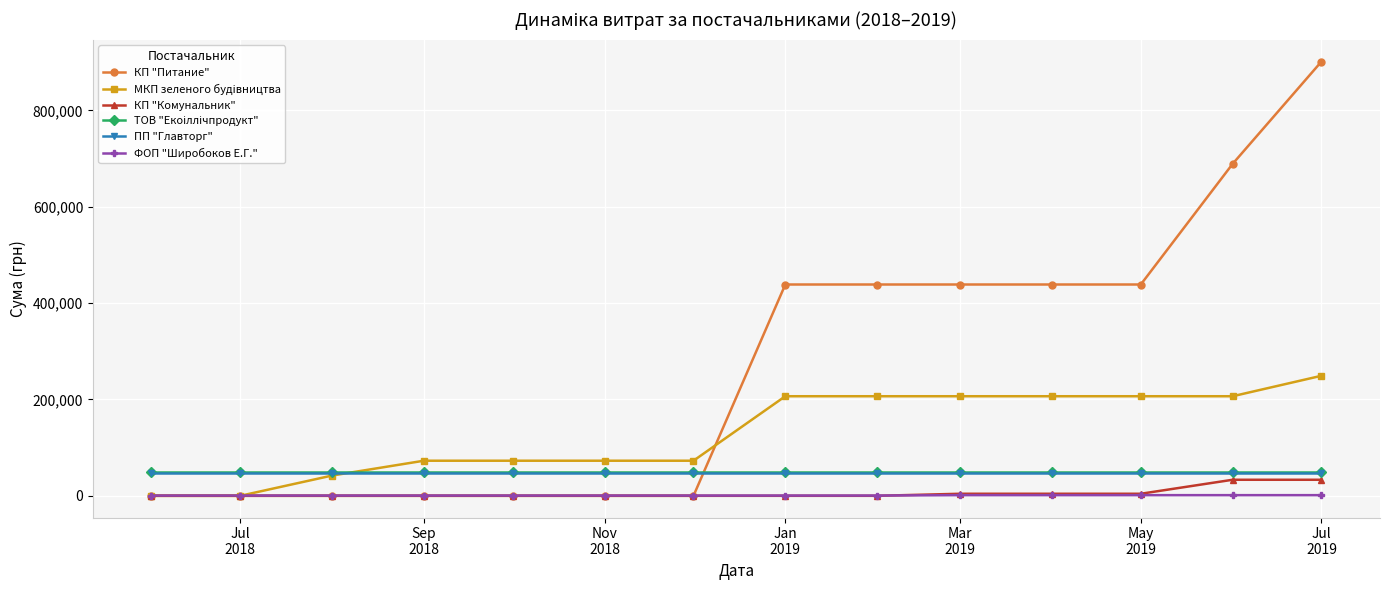

Which series has the largest total across all categories?

КП "Питание"